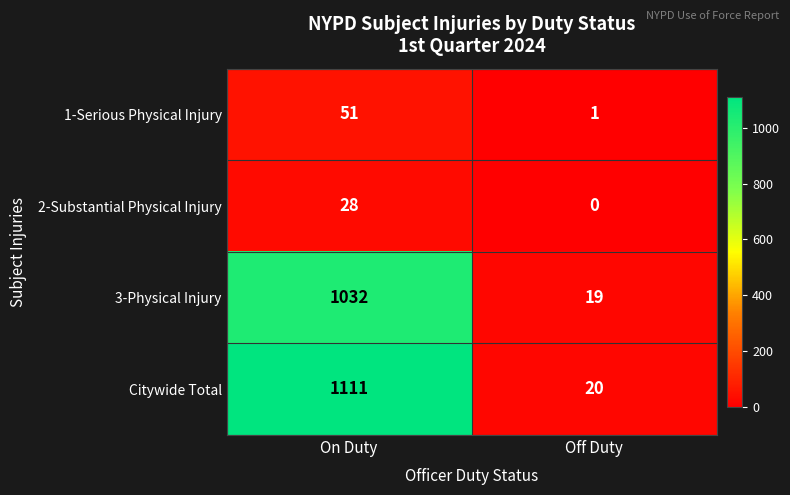

What is the maximum value for 3-Physical Injury?

1032